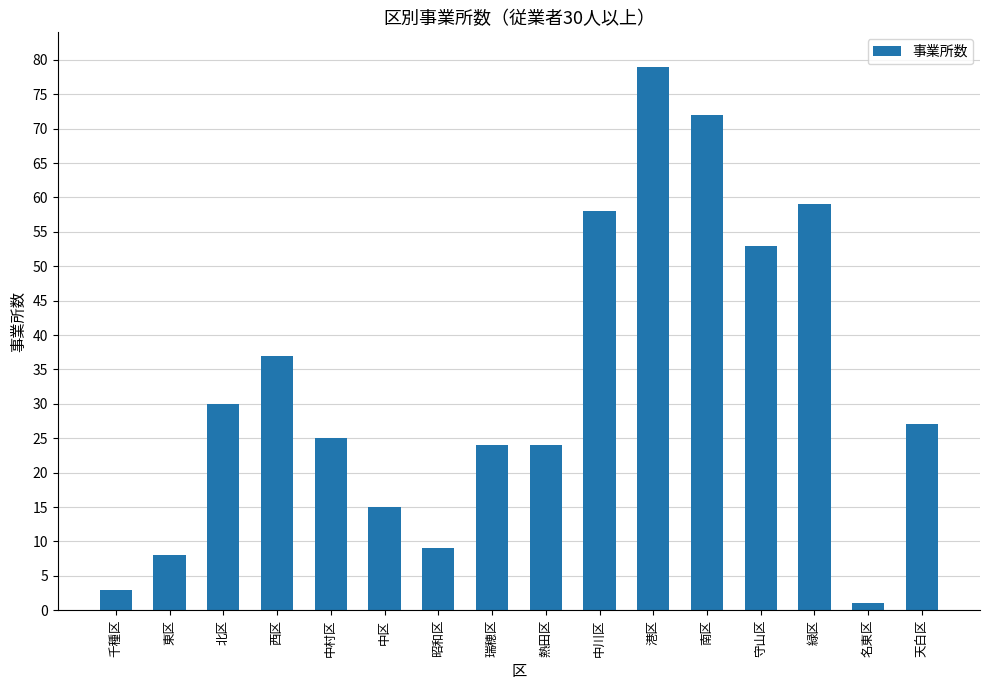

Reading left to right, transcribe all the data shown in this chart.

千種区=3	東区=8	北区=30	西区=37	中村区=25	中区=15	昭和区=9	瑞穂区=24	熱田区=24	中川区=58	港区=79	南区=72	守山区=53	緑区=59	名東区=1	天白区=27